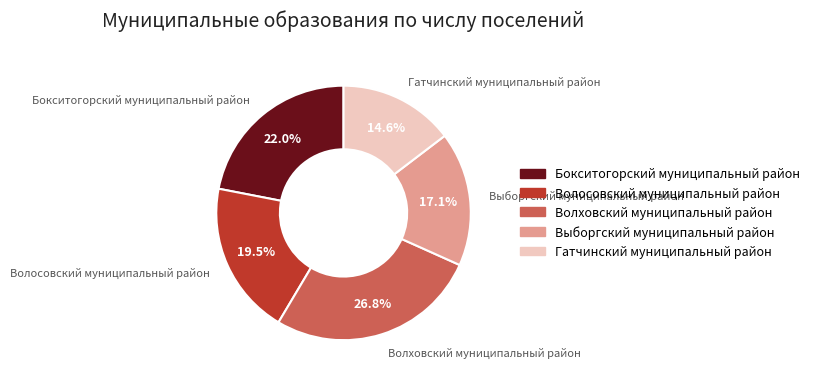

Approximately how many times larger is the value at Гатчинский муниципальный район compared to Бокситогорский муниципальный район?

0.7